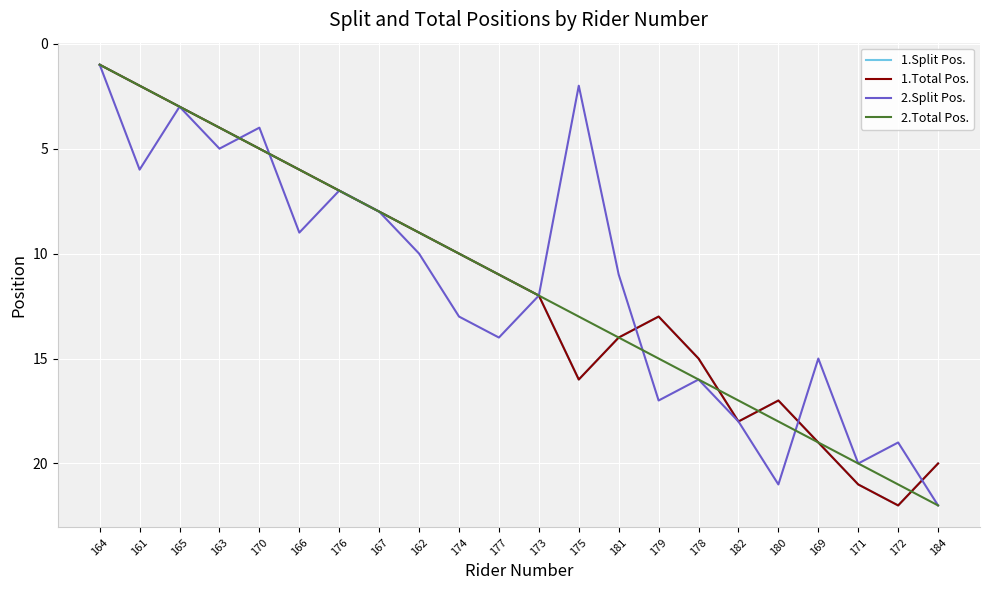

Does the chart display data point markers on the line(s)?

No